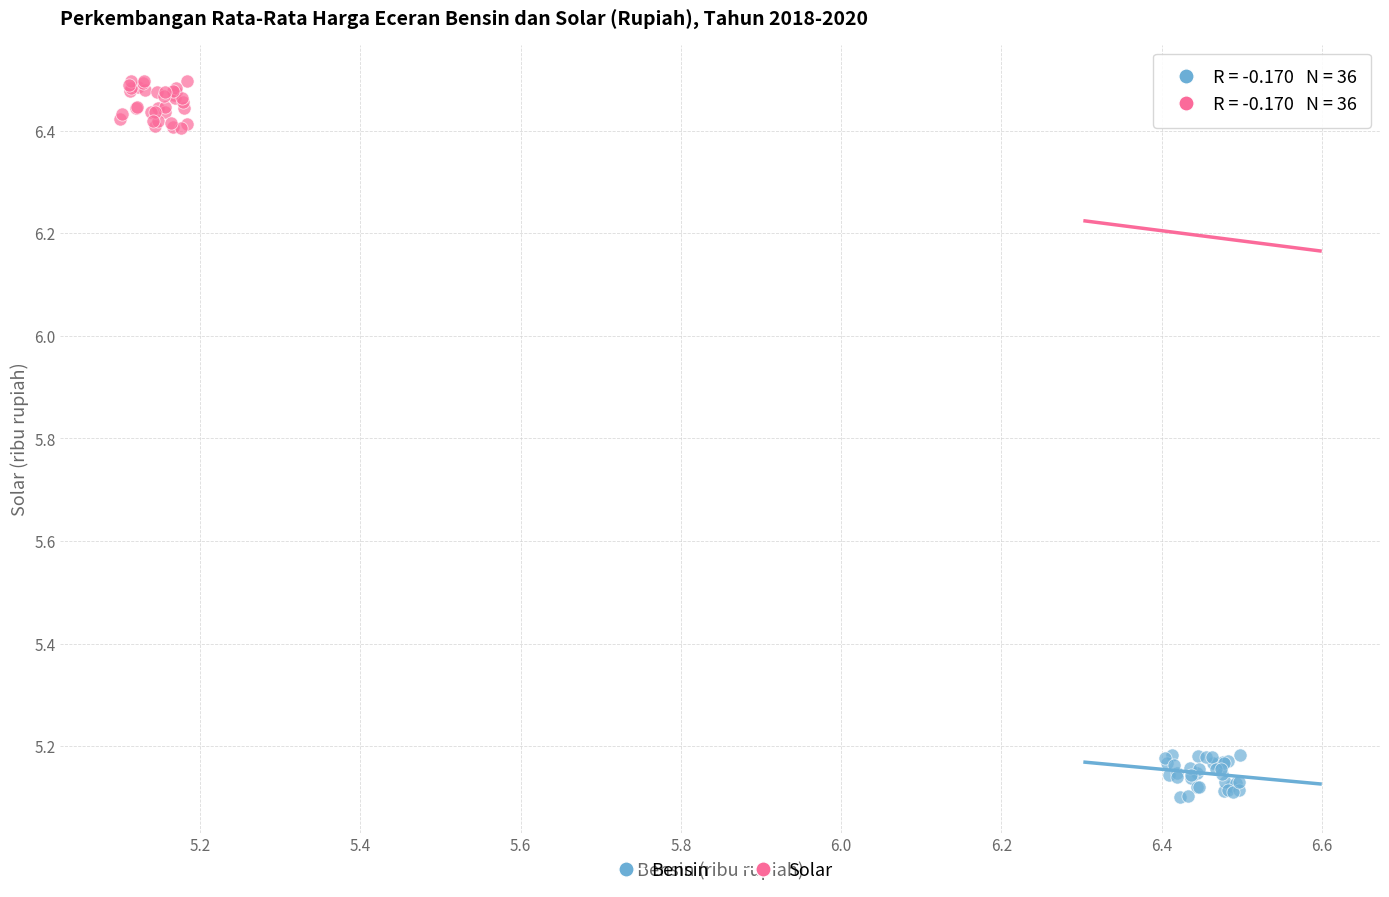

Which series reaches the maximum Y coordinate?

Solar